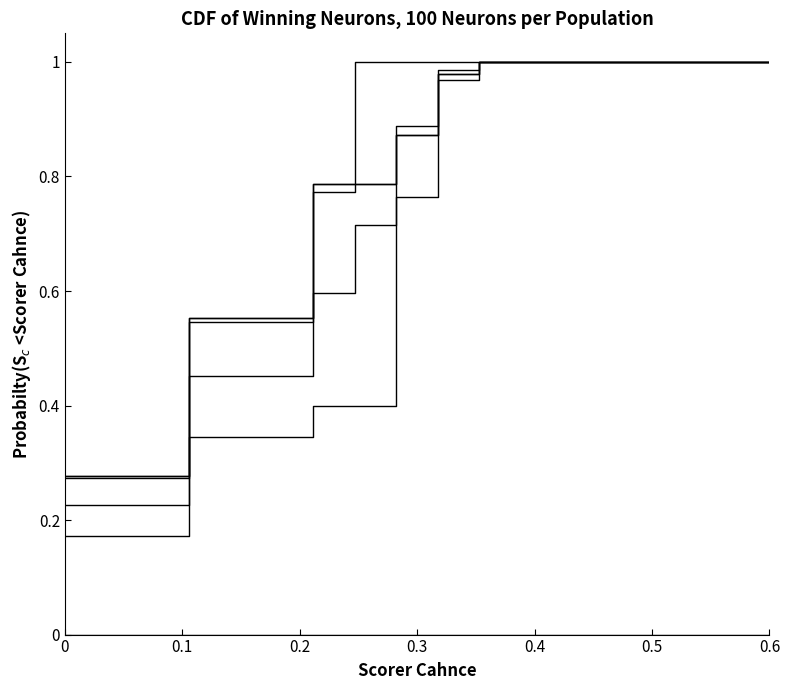

Is this an area chart (filled region under the line)?

No